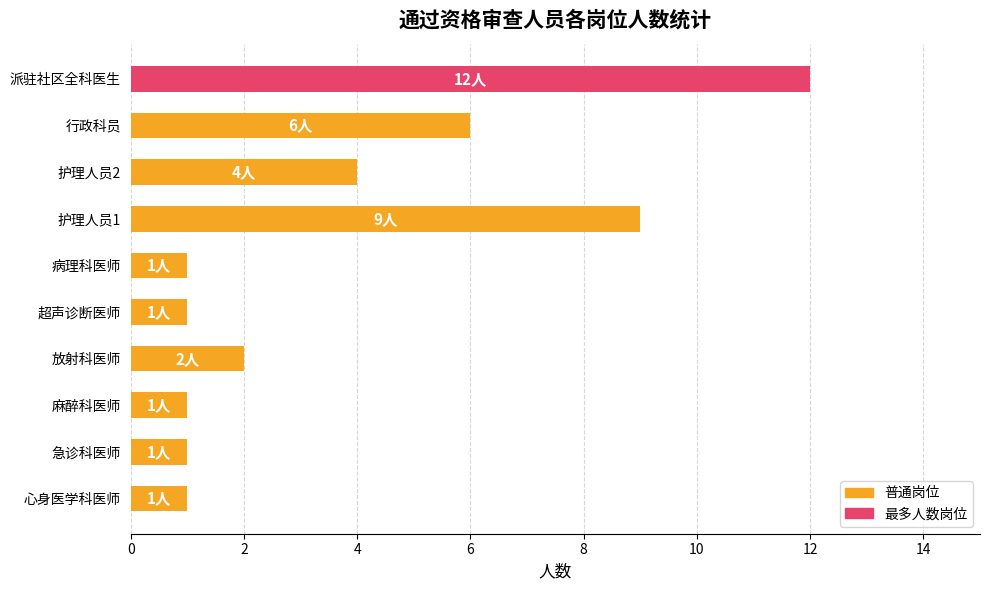

The value at 护理人员2 is 2. True or false?

False